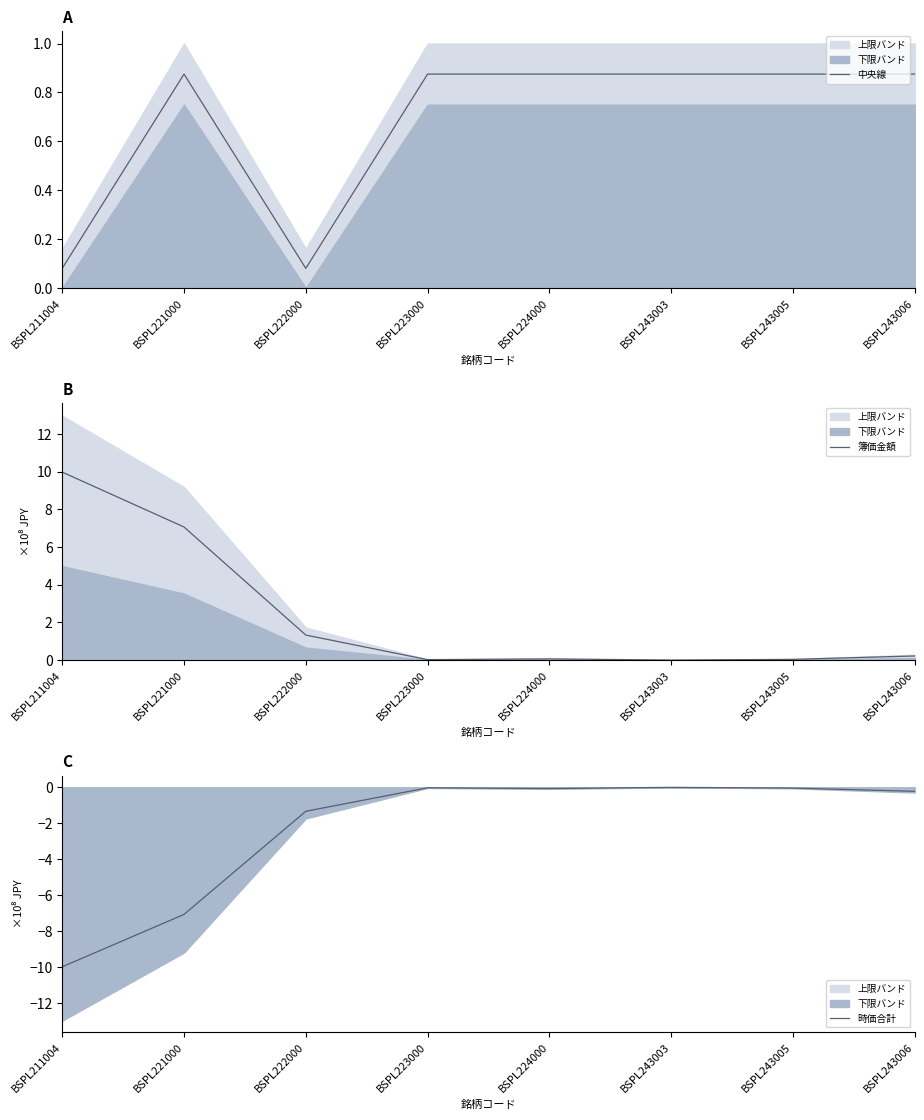

Reading right to left, extract all data points from this chart.

中央線: BSPL243006=0.9	BSPL243005=0.9	BSPL243003=0.9	BSPL224000=0.9	BSPL223000=0.9	BSPL222000=0.1	BSPL221000=0.9	BSPL211004=0.1
簿価金額: BSPL243006=0.2	BSPL243005=0.0	BSPL243003=0.0	BSPL224000=0.1	BSPL223000=0.0	BSPL222000=1.3	BSPL221000=7.1	BSPL211004=10.0
時価合計: BSPL243006=-0.2	BSPL243005=-0.0	BSPL243003=-0.0	BSPL224000=-0.1	BSPL223000=-0.0	BSPL222000=-1.3	BSPL221000=-7.1	BSPL211004=-10.0